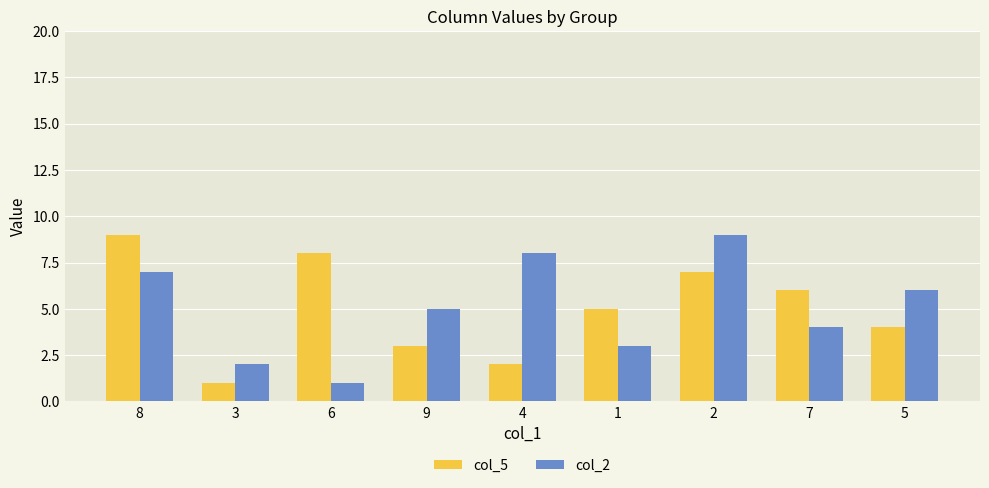

What is the label of the 4th bar from the right?

1